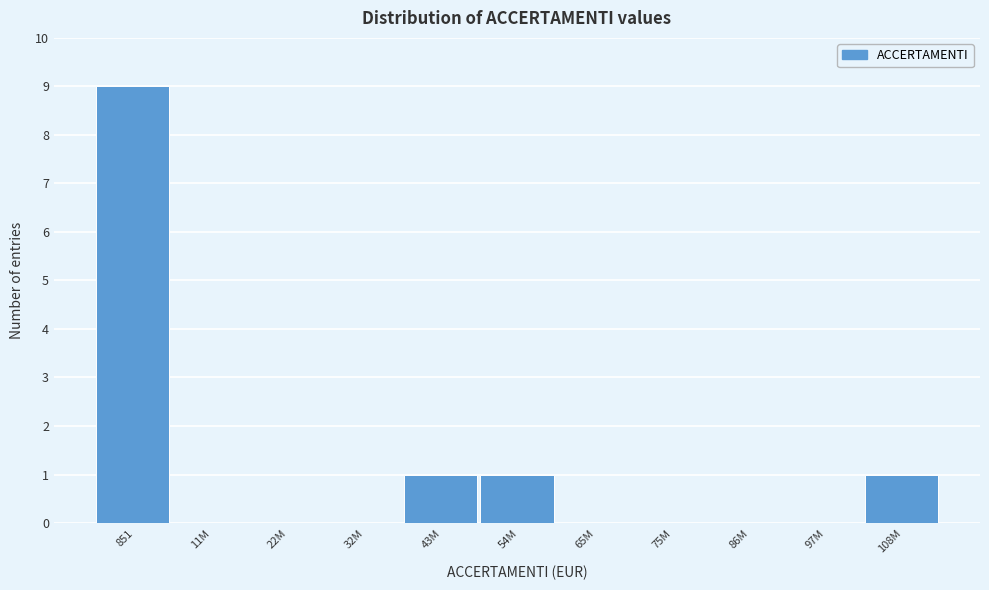

Reading left to right, extract all data points from this chart.

851=9	11M=0	22M=0	32M=0	43M=1	54M=1	65M=0	75M=0	86M=0	97M=0	108M=1